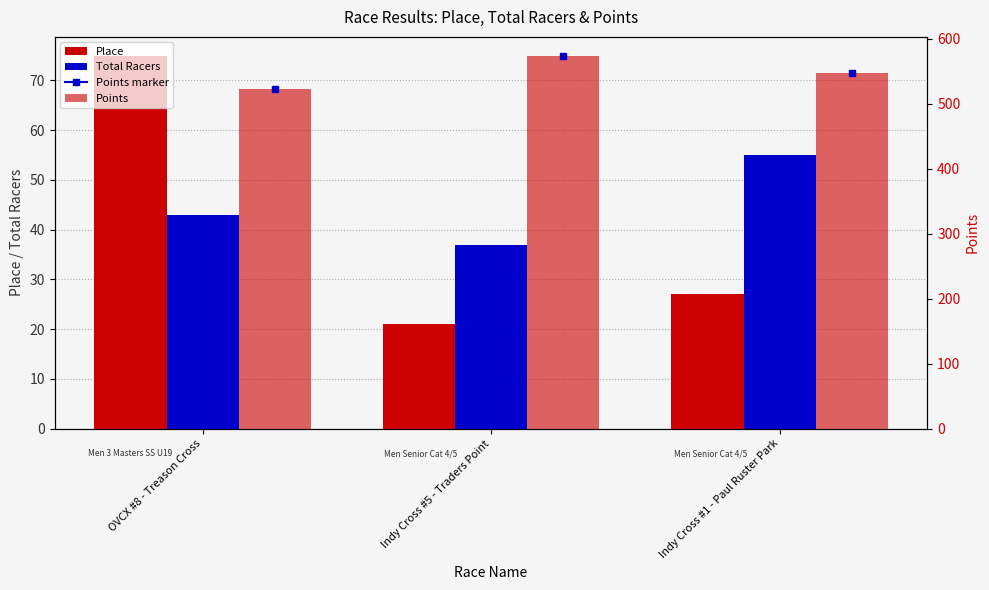

How many data points in Place are above 27?

1